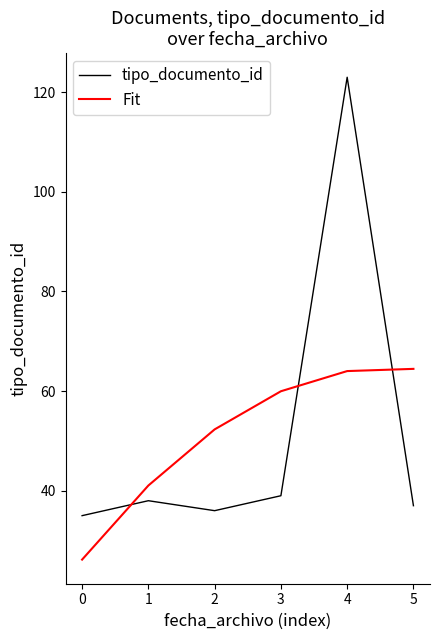

Is it true that Fit equals 97.9 at 3?

False